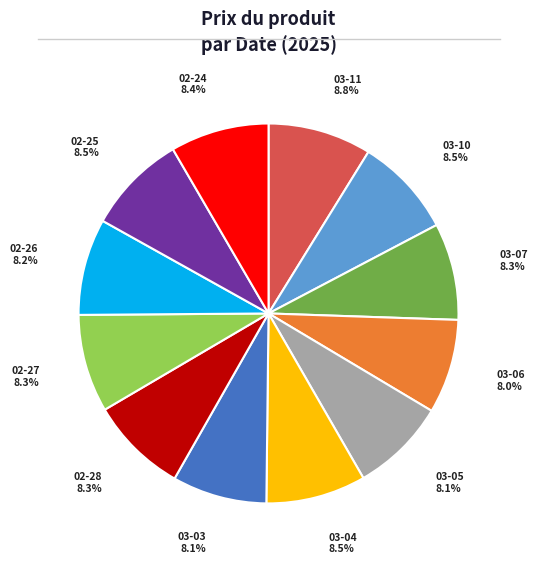

Is there any slice that represents more than half of the pie?

No